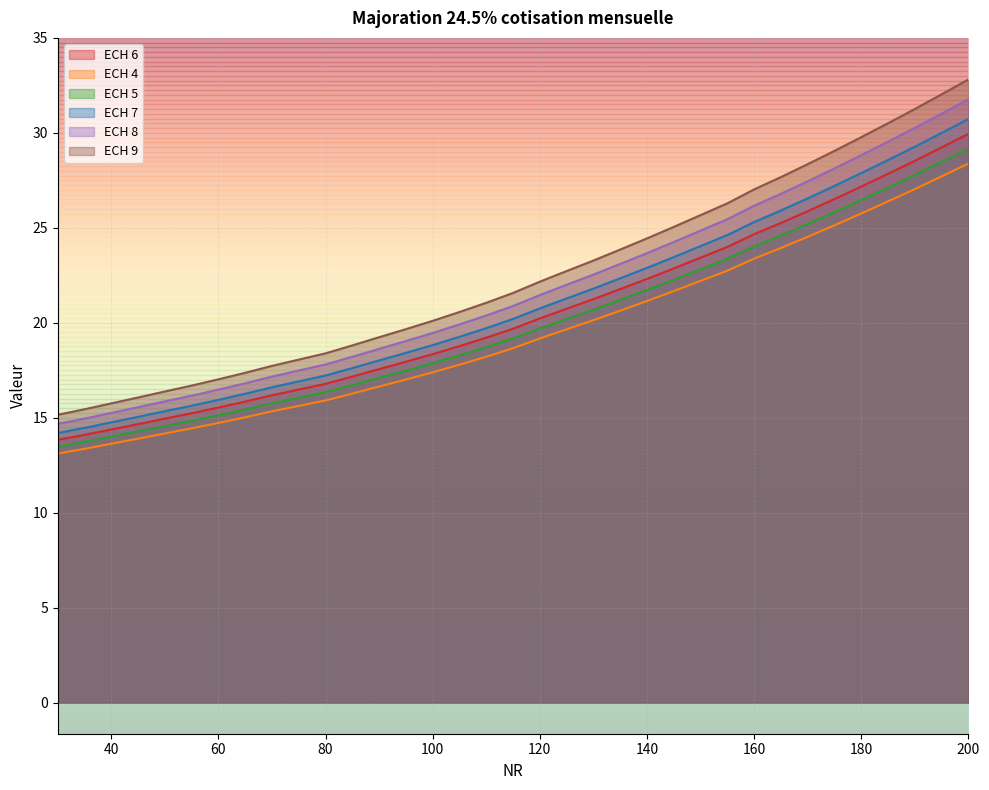

Rank the series by their maximum value, from highest to lowest.

ECH 9, ECH 8, ECH 7, ECH 6, ECH 5, ECH 4